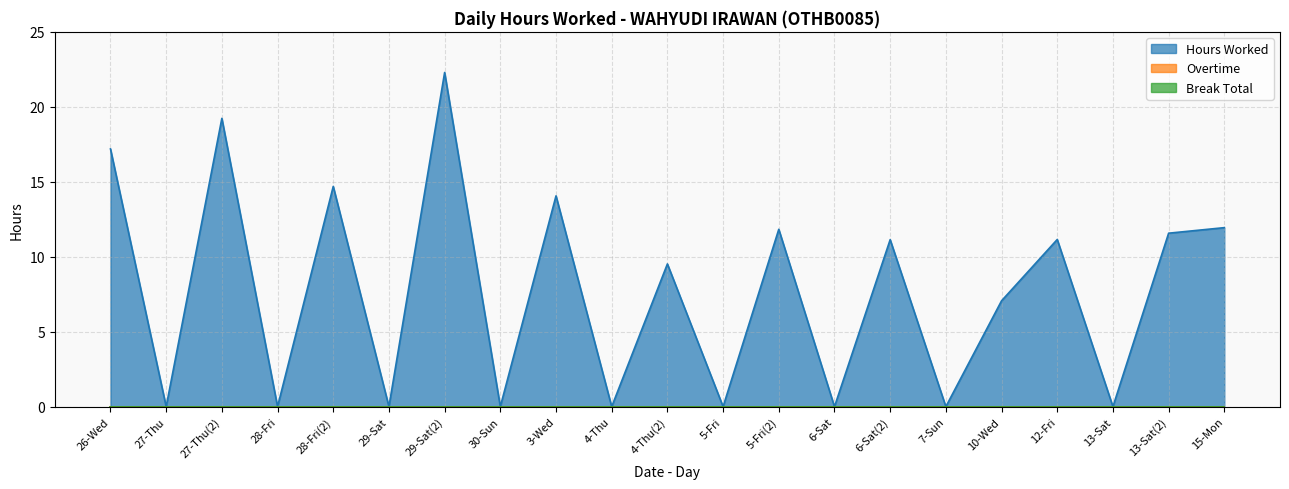

Rank the categories by Overtime value from lowest to highest.

26-Wed, 27-Thu, 27-Thu(2), 28-Fri, 28-Fri(2), 29-Sat, 29-Sat(2), 30-Sun, 3-Wed, 4-Thu, 4-Thu(2), 5-Fri, 5-Fri(2), 6-Sat, 6-Sat(2), 7-Sun, 10-Wed, 12-Fri, 13-Sat, 13-Sat(2), 15-Mon